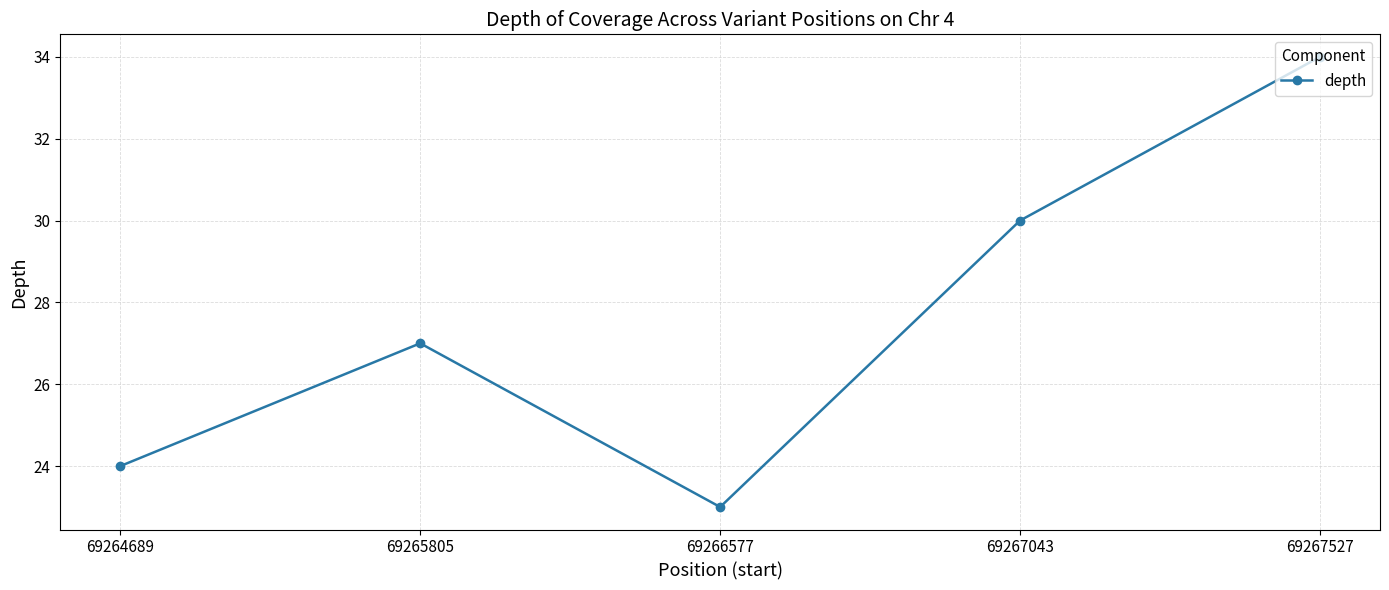

What value does the data have at 69264689, to the nearest 10?

20